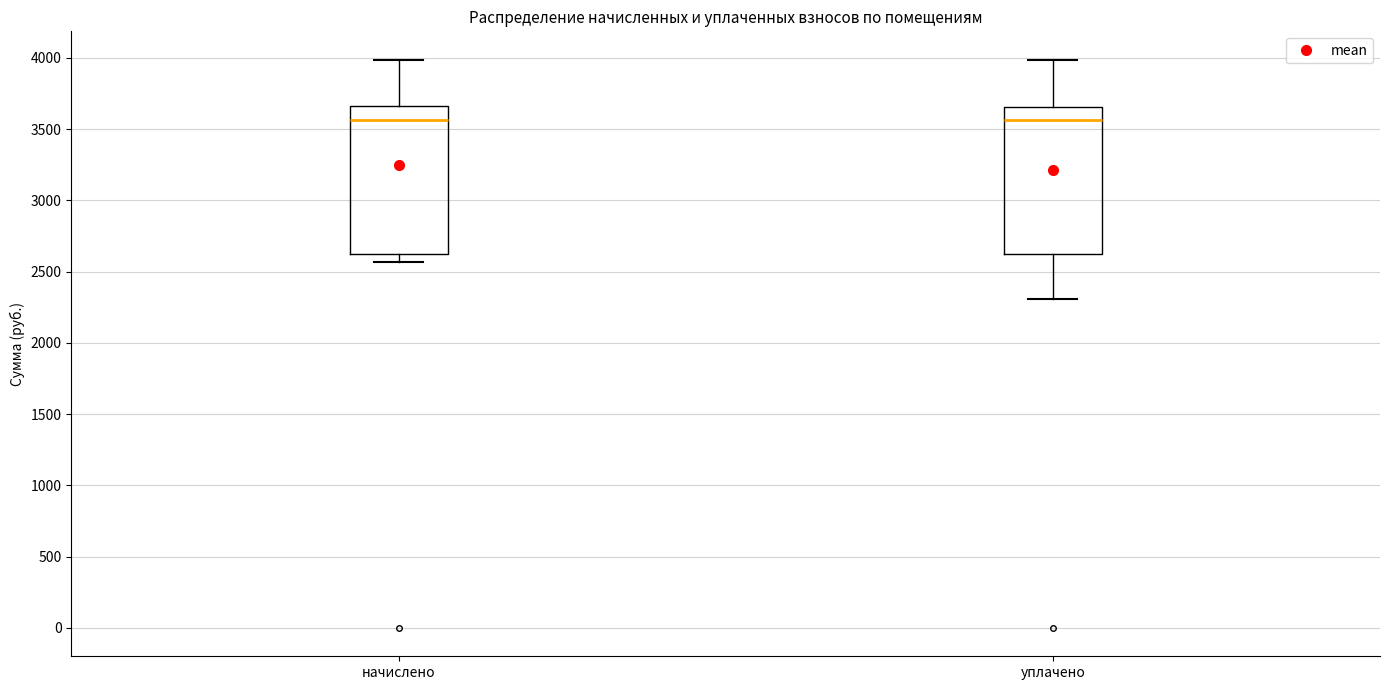

Reading left to right, transcribe this box plot: for each box, give where its median line is, the range the box spans, and where its two whiskers end, as read against the y-axis. The values are not printed on the chart, so give them approximately, as read against the axis.

начислено: median 3550, box 2600 to 3650, whiskers 2550 to 4000
уплачено: median 3550, box 2600 to 3650, whiskers 2300 to 4000